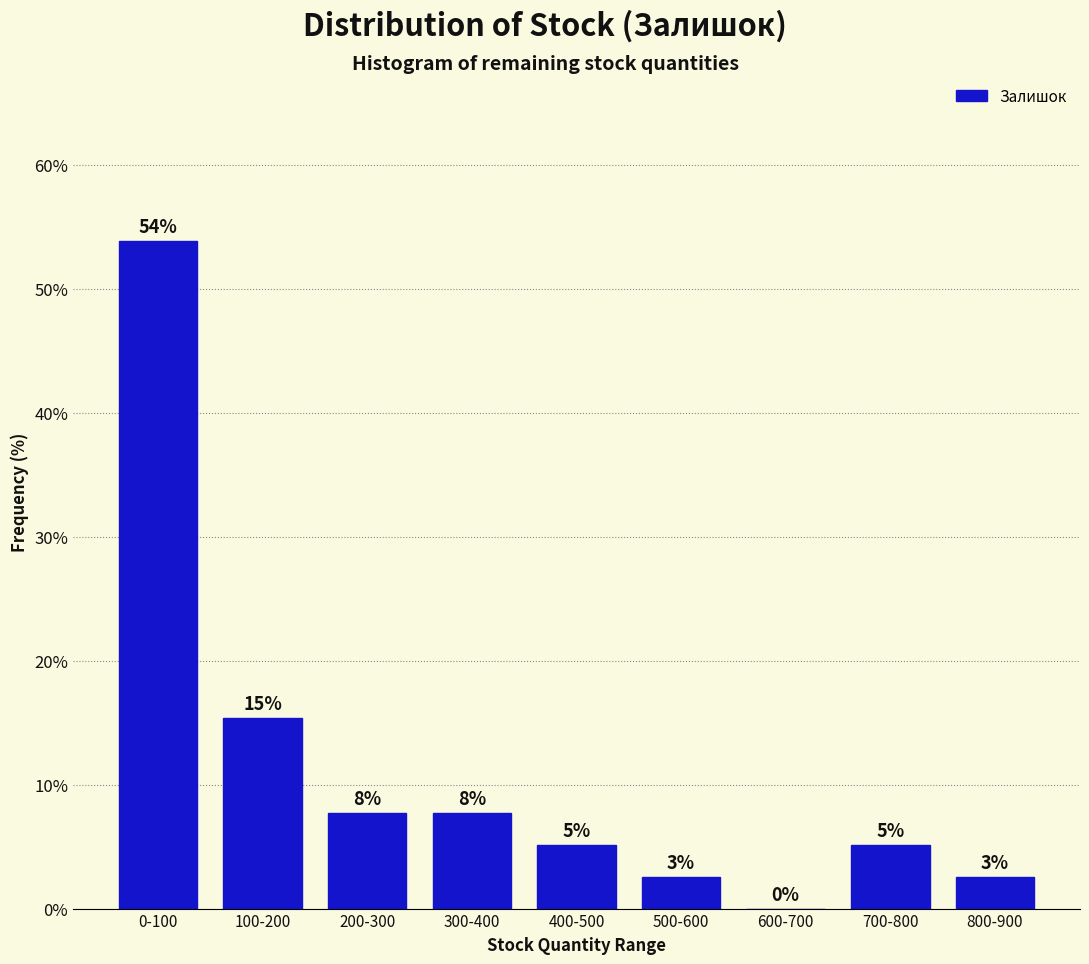

Are the bars horizontal?

No